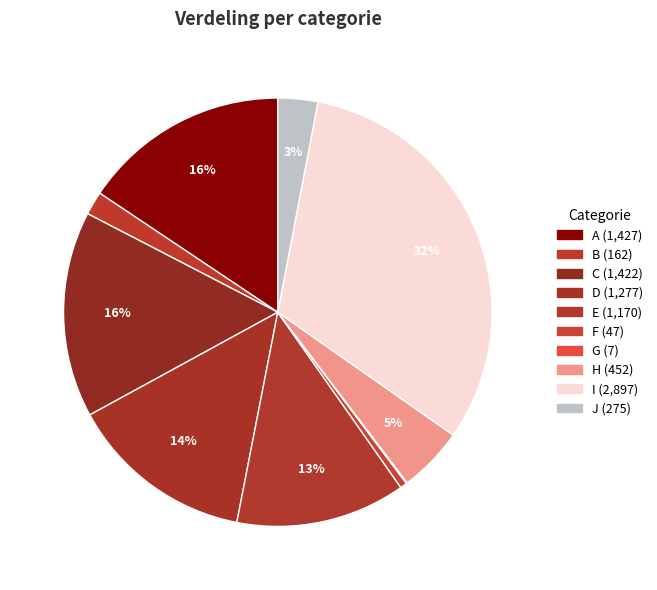

Which category has the smallest portion of the pie?

G